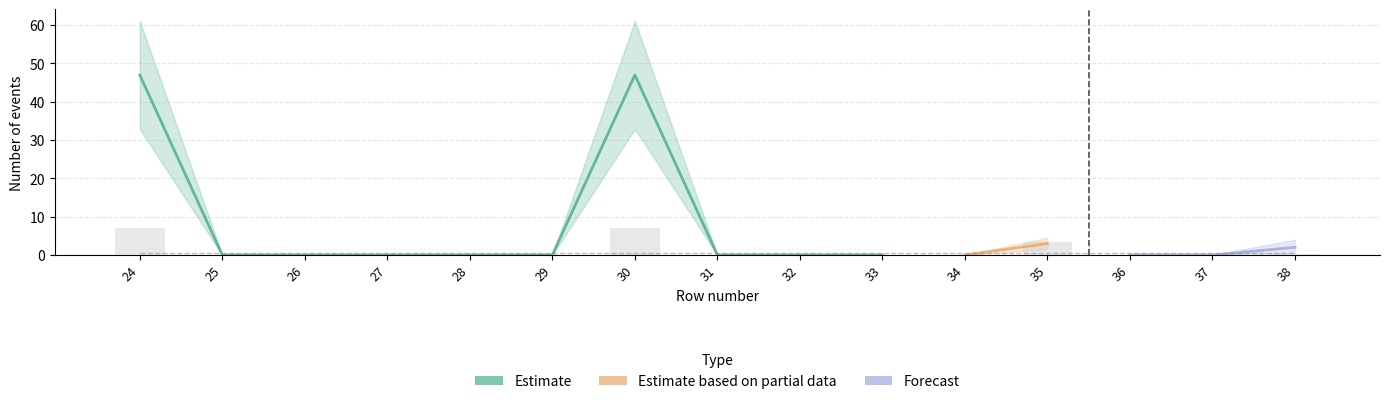

What is the difference between the second highest and second lowest values in the Estimate based on partial data series?

3